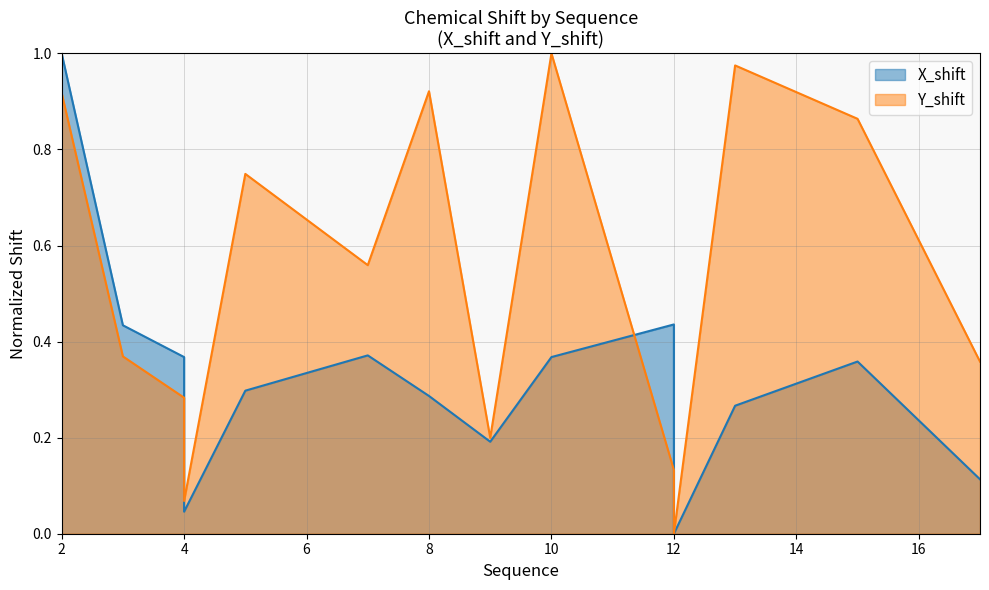

At which category is the sum across all series the highest?

2